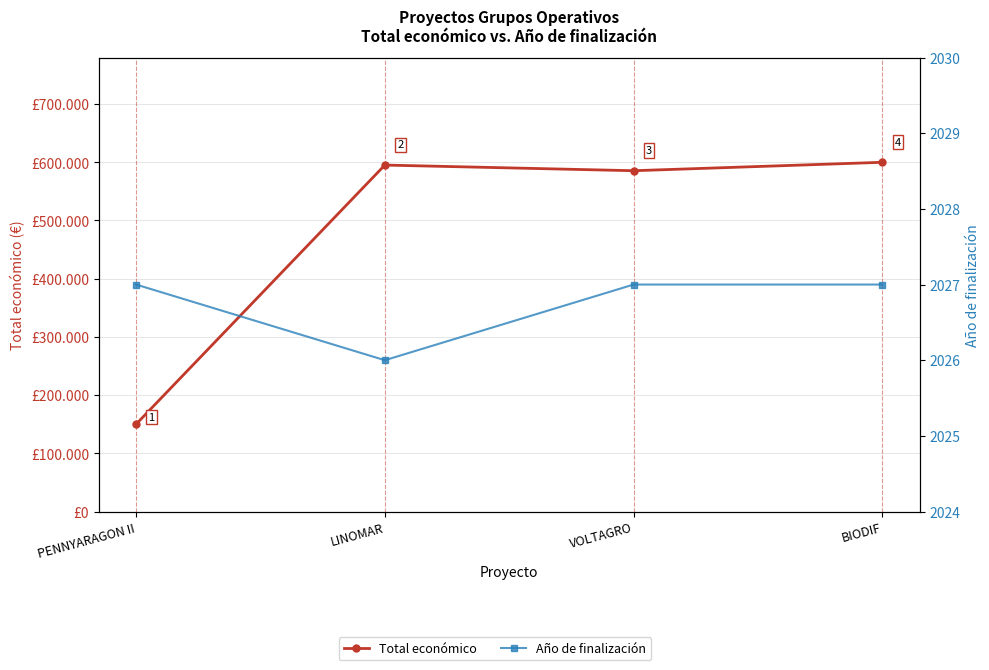

What is the spread (max minus min) of values at LINOMAR?

593147